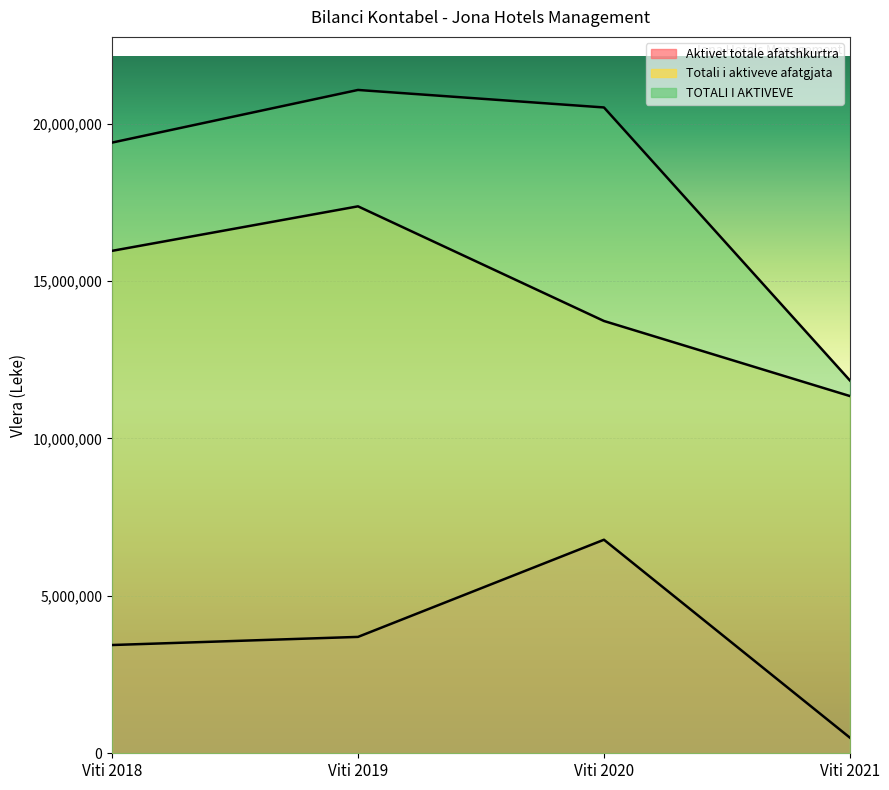

How many lines are shown in the chart?

3